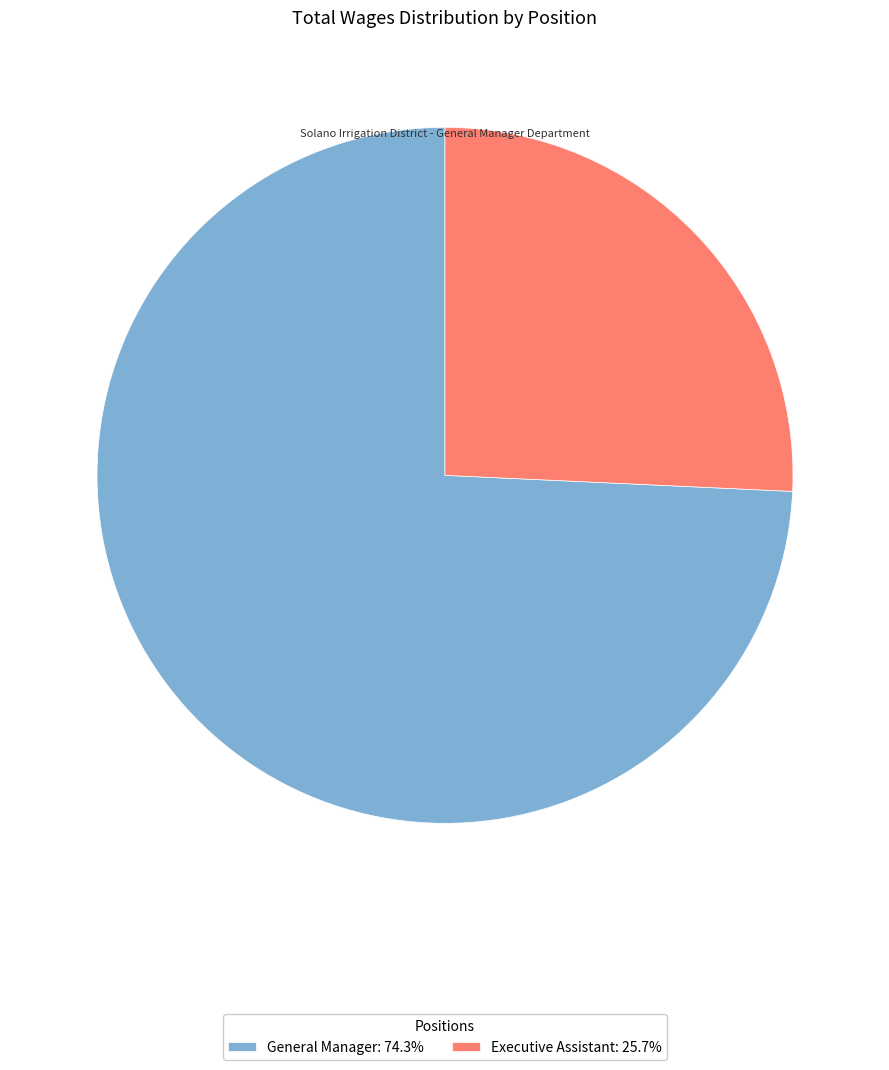

Which category has the smallest portion of the pie?

Executive Assistant